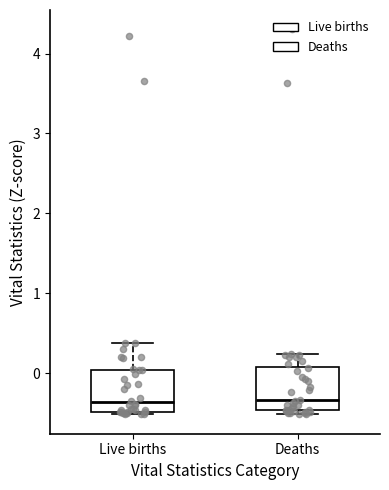

Where is the upper edge of the box for Live births on the y-axis? The values are not printed on the chart, so give them approximately, as read against the axis.

0.0